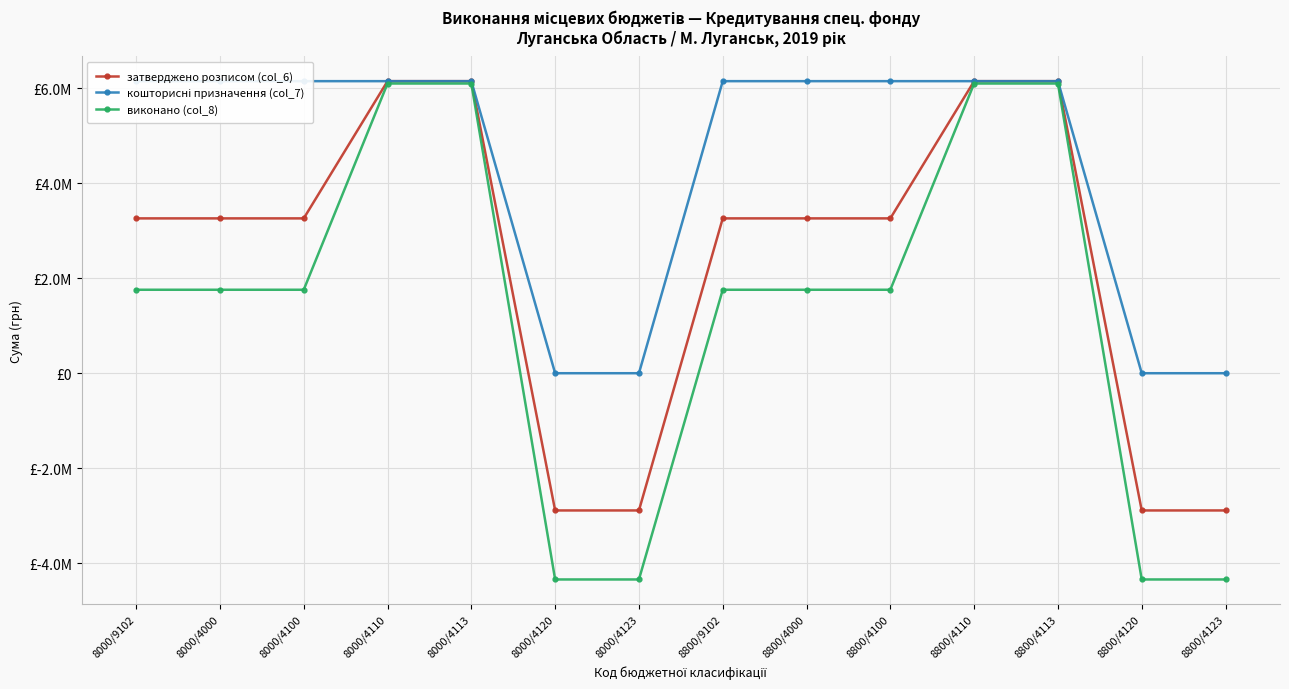

How many data points does each series have?

14